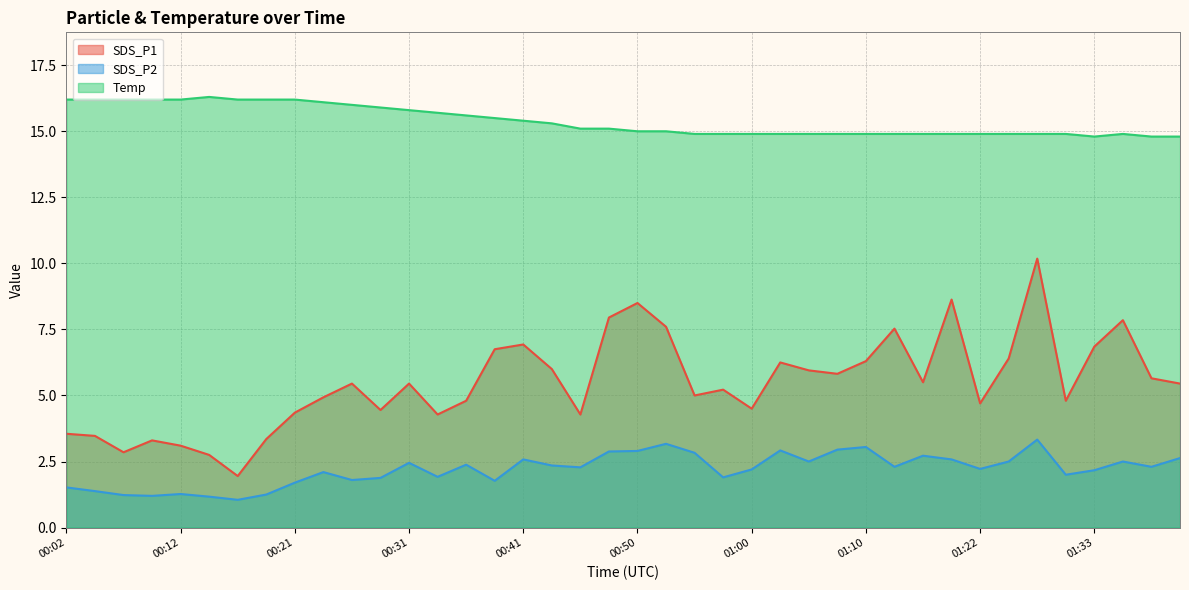

Is the value of SDS_P2 at 01:03 greater than the value of Temp at 00:50?

No